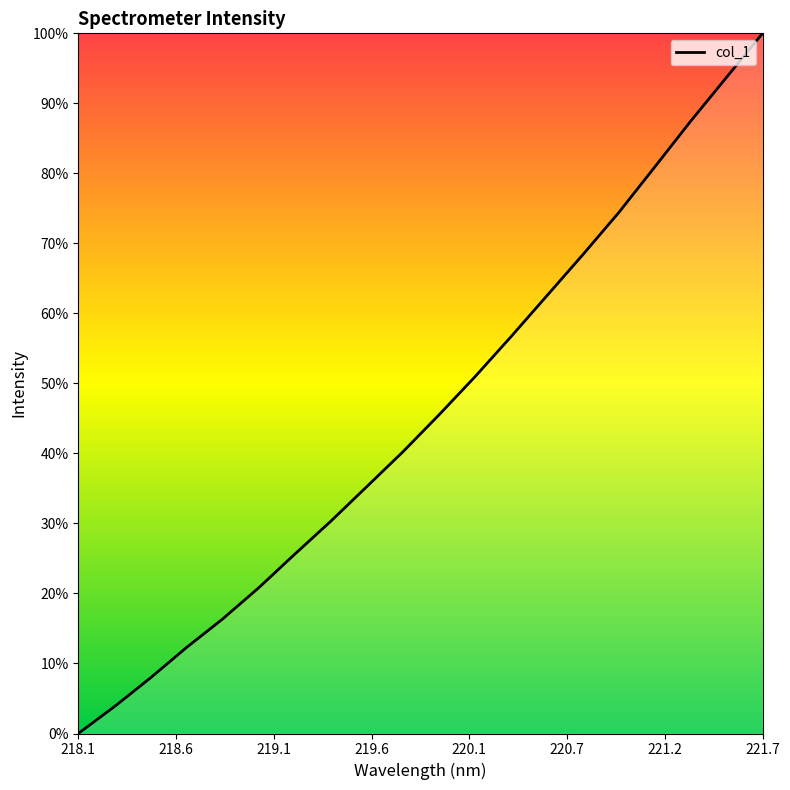

What is the maximum value shown in the chart?

100.0